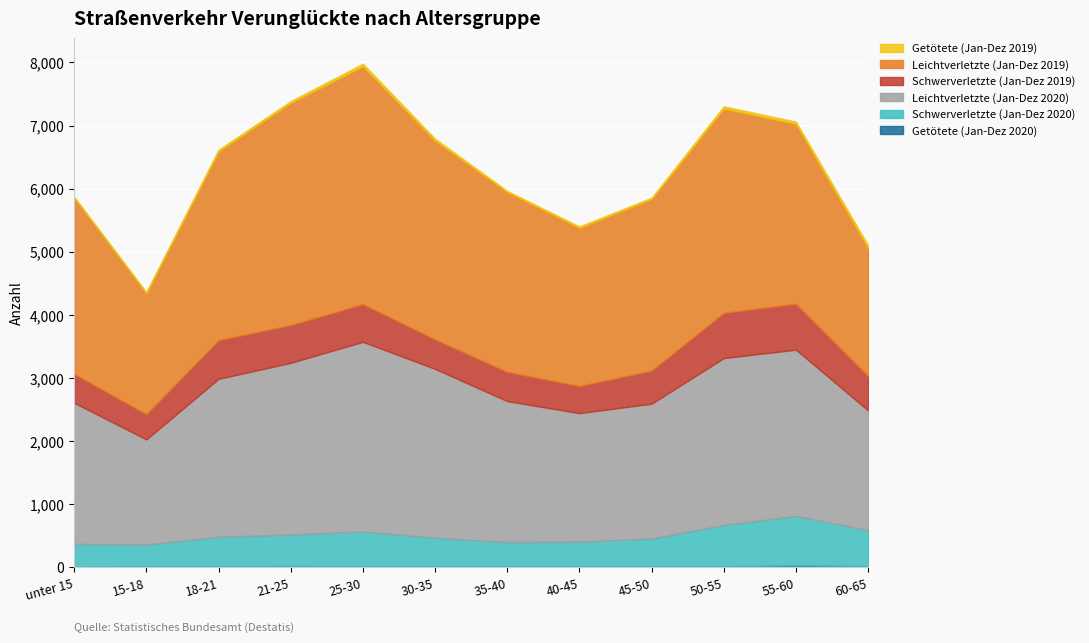

Rank the series by their maximum value, from lowest to highest.

Getötete (Jan-Dez 2020), Getötete (Jan-Dez 2019), Schwerverletzte (Jan-Dez 2019), Schwerverletzte (Jan-Dez 2020), Leichtverletzte (Jan-Dez 2020), Leichtverletzte (Jan-Dez 2019)